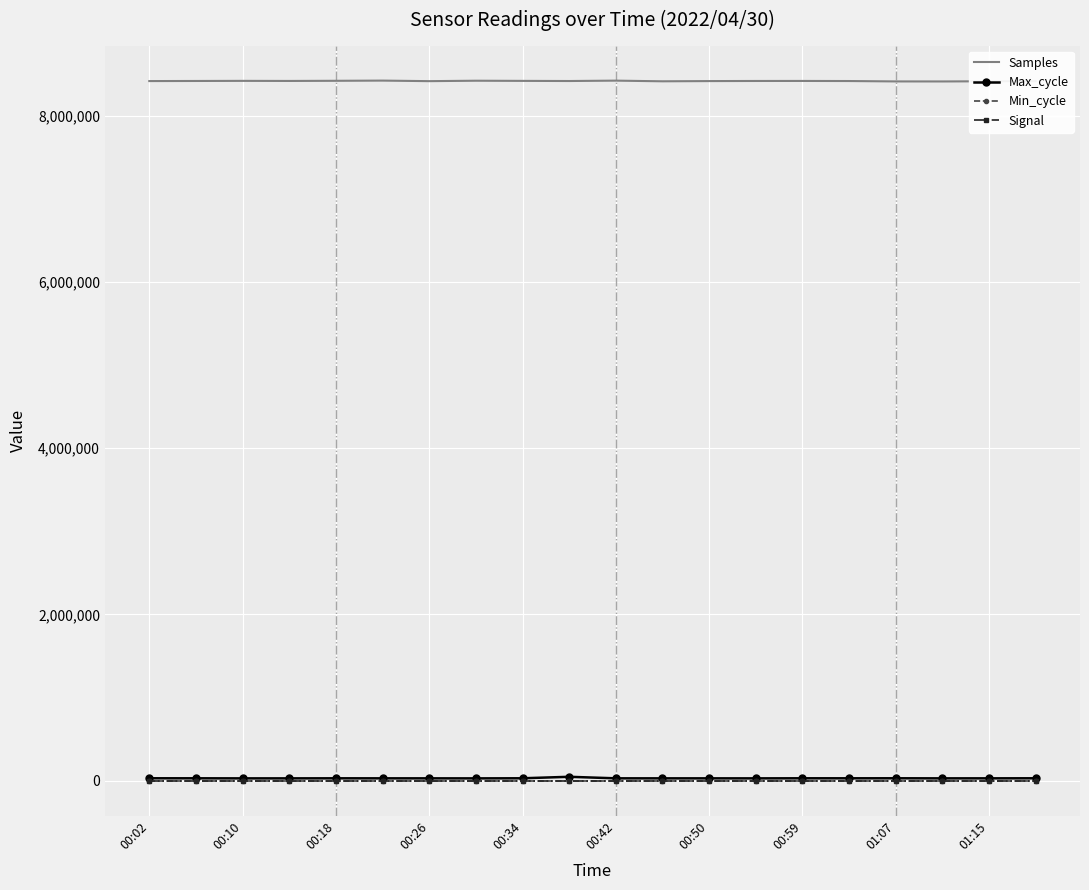

Which series has the largest total across all categories?

Samples